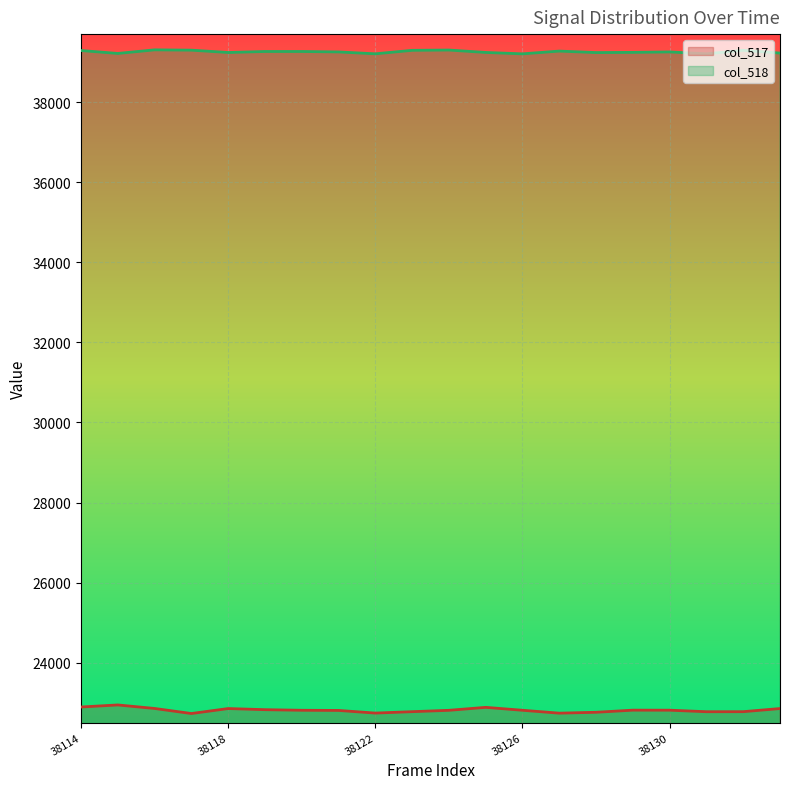

What is the total value across all series at 38118?

62094